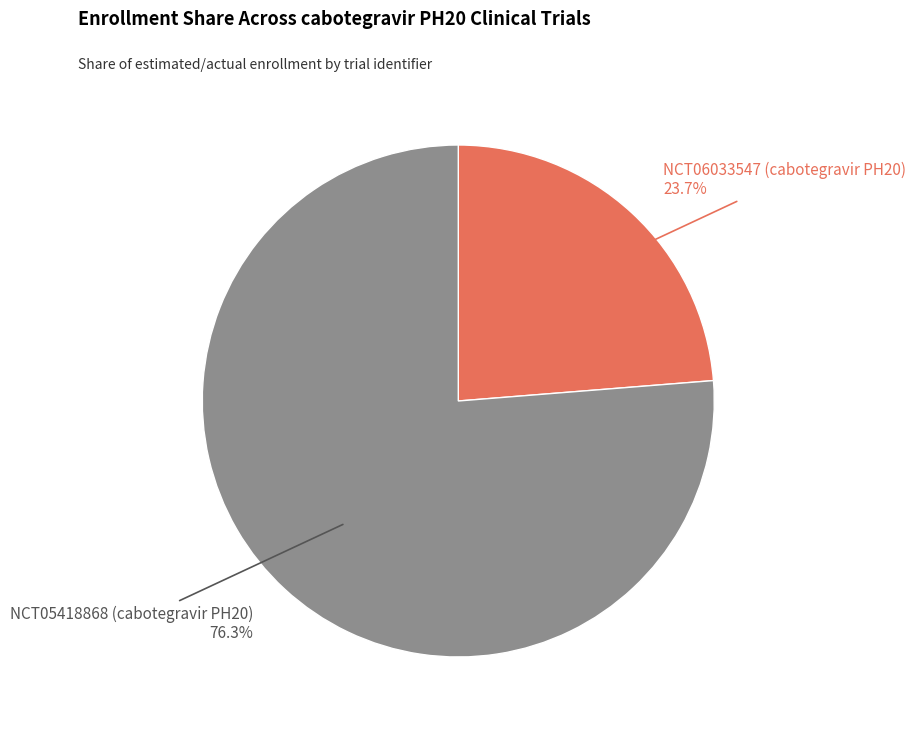

To the nearest percent, what is the difference between the largest and smallest slice percentages?

53%